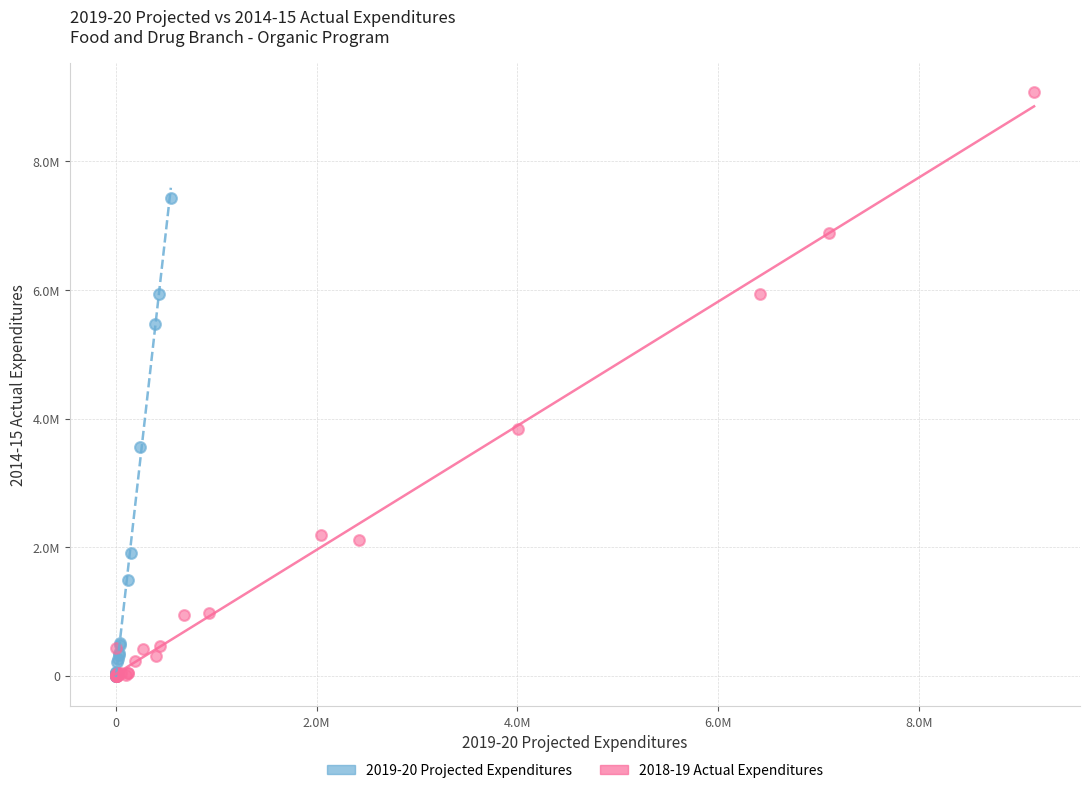

Which series reaches the maximum Y coordinate?

2018-19 Actual Expenditures